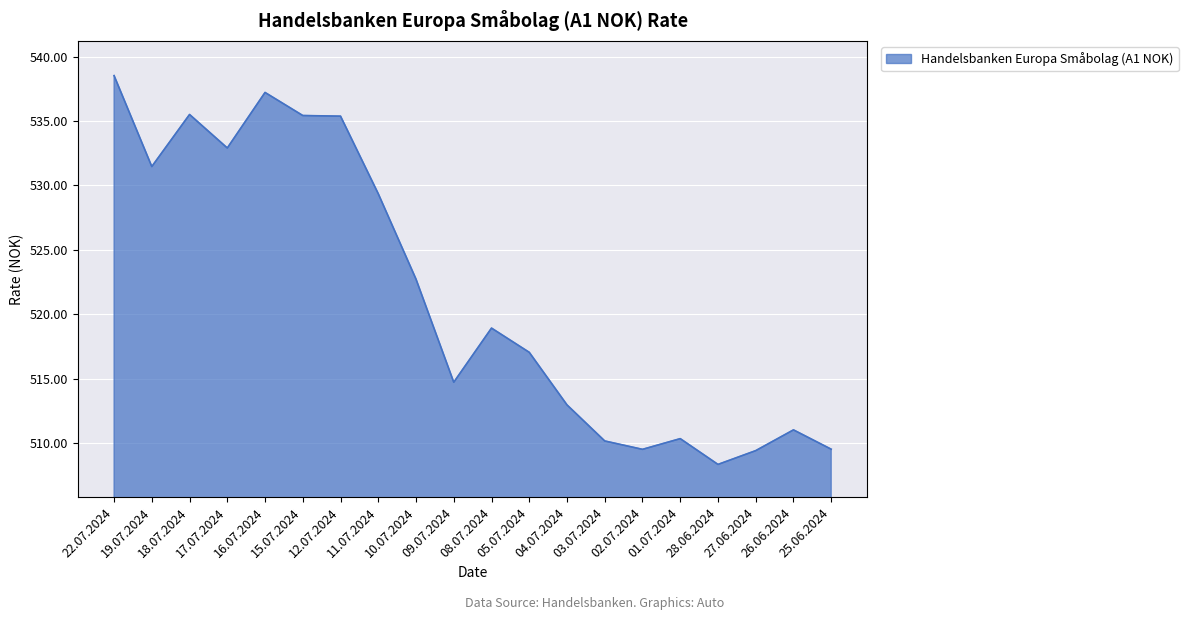

What position from the left is 02.07.2024?

15